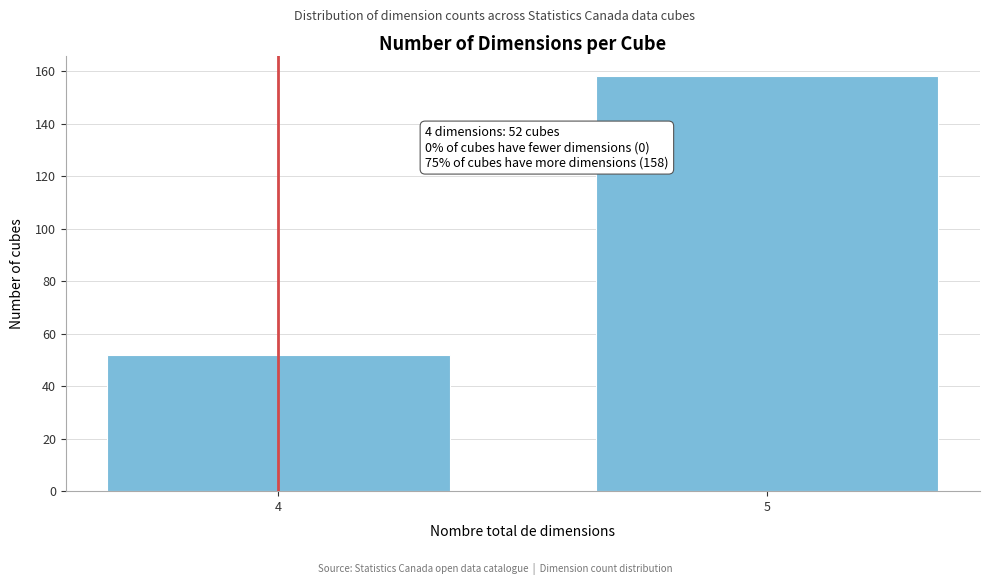

Reading left to right, transcribe all the data shown in this chart.

4=52	5=158